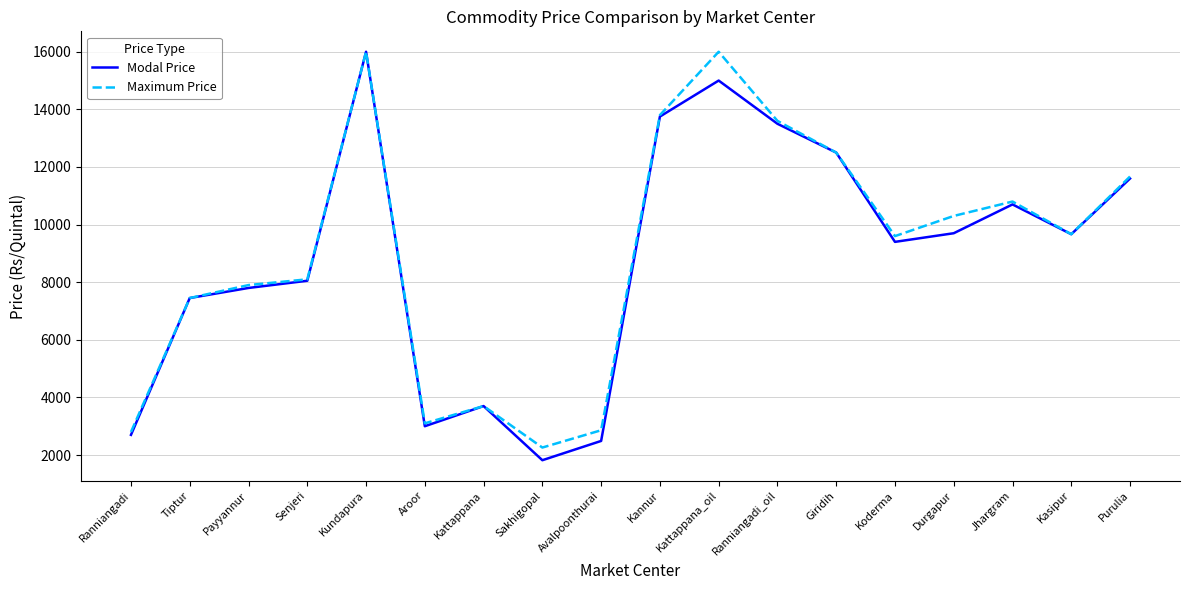

Is the value of Modal Price at Jhargram greater than the value of Maximum Price at Kasipur?

Yes